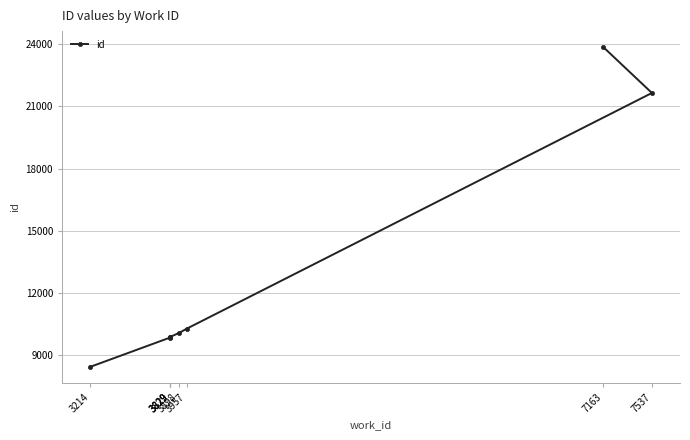

What is the ratio of the value at 3898 to the value at 3214?

1.2